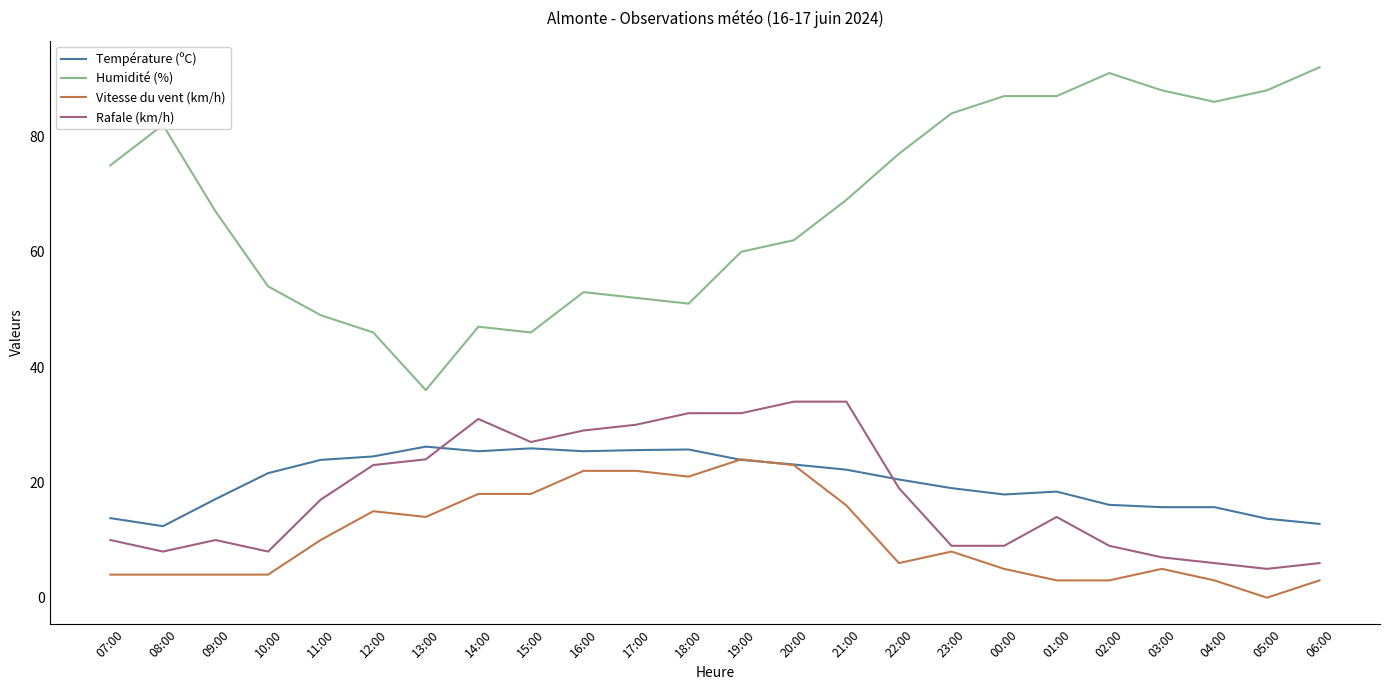

True or false: Humidité (%) and Rafale (km/h) intersect in this chart.

False